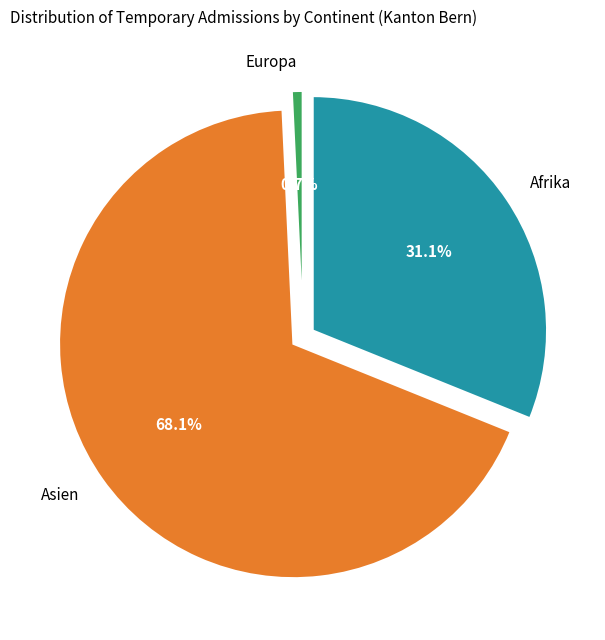

Which slice is the largest?

Asien